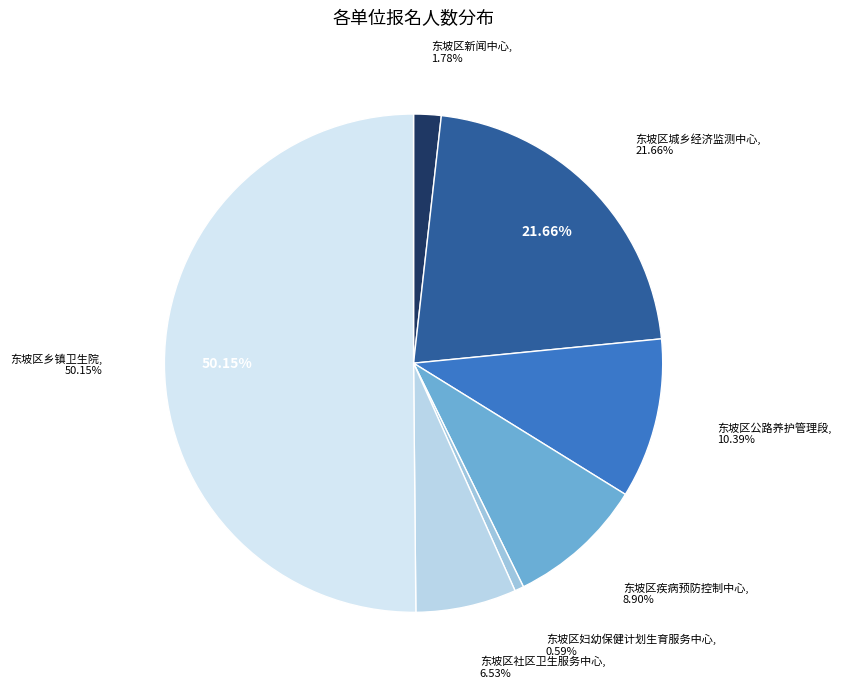

How many segments does this pie chart have?

7